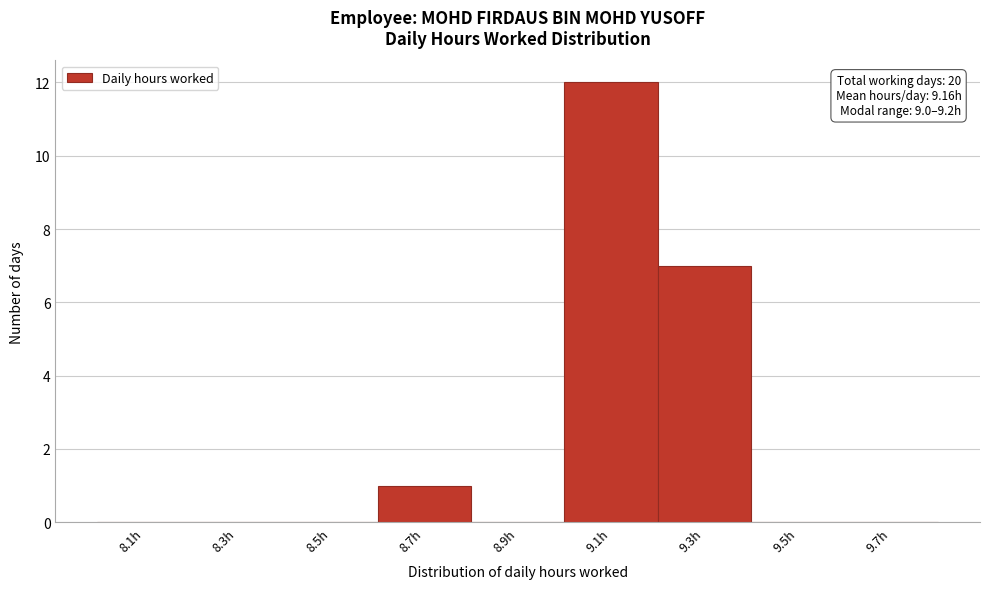

Over which range of the x-axis is the bar tallest?

9.0 to 9.2